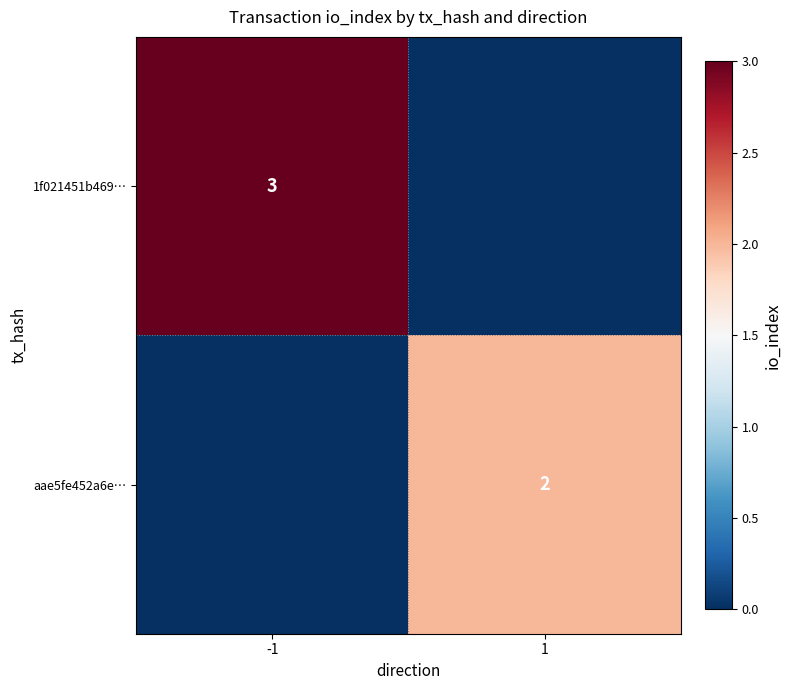

What is the maximum value shown in the chart?

3